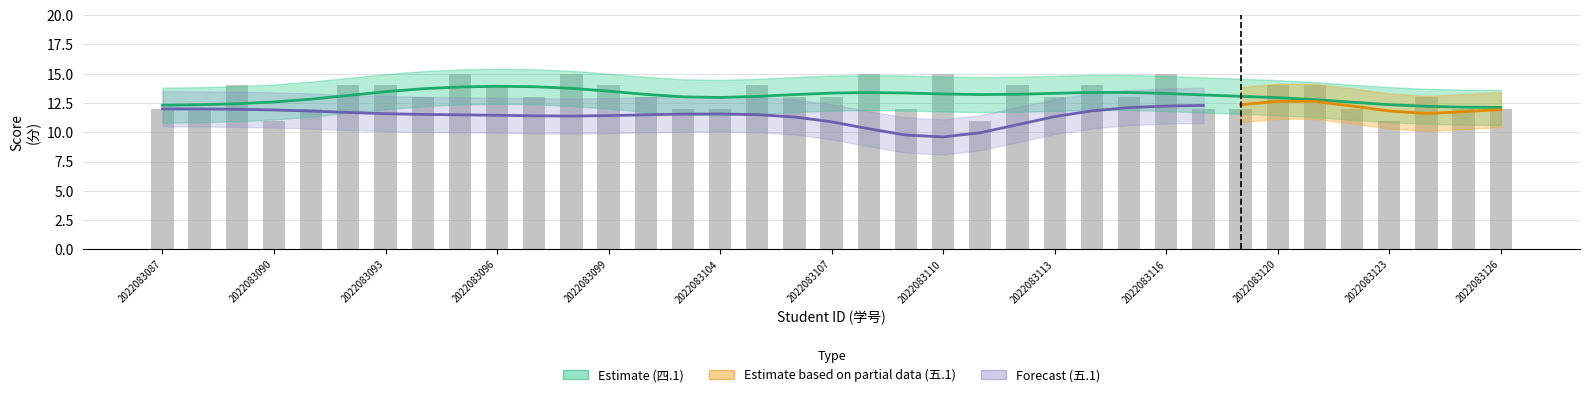

How many data points are less than 13?

14